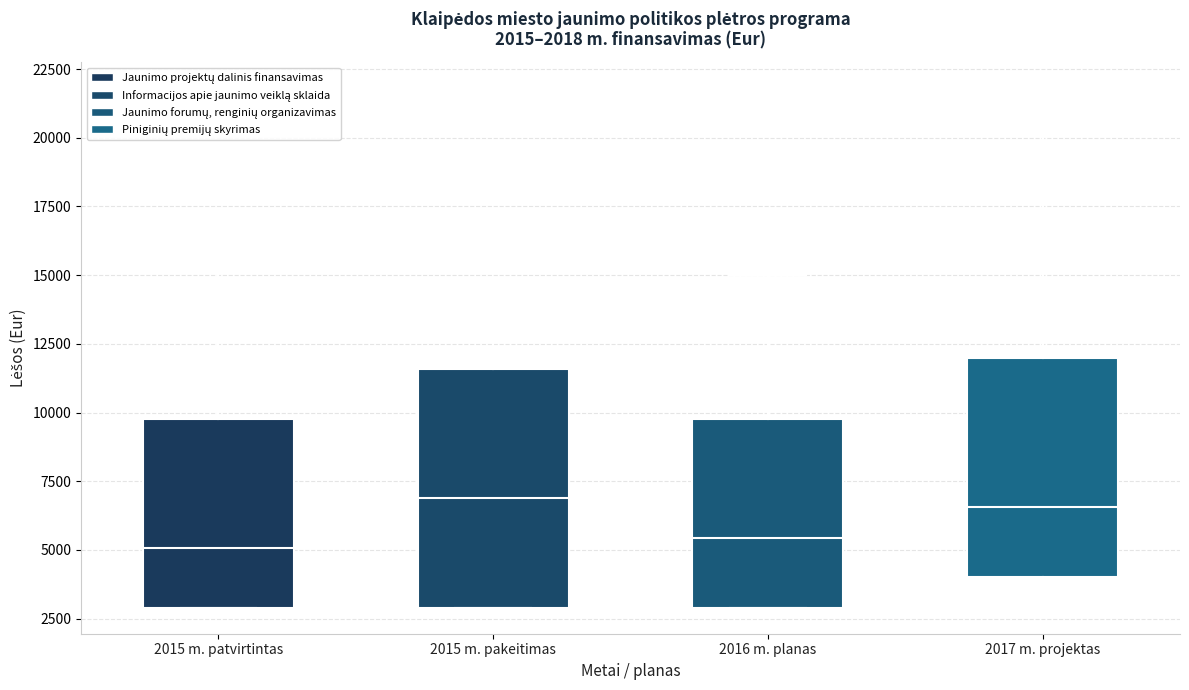

Which box is the tallest, from its lower edge to its upper edge?

2015 m. pakeitimas